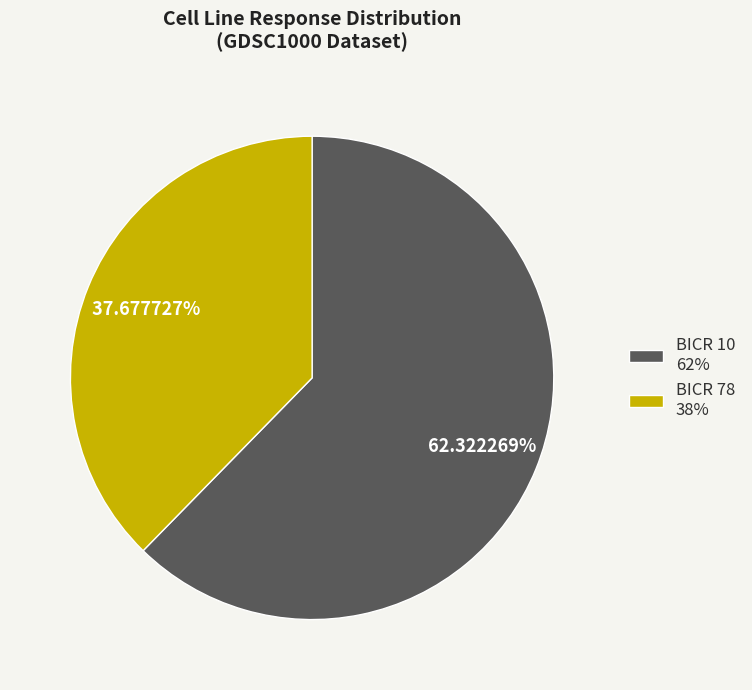

What is the ratio of the value at BICR 78 38% to the value at BICR 10 62%?

0.6